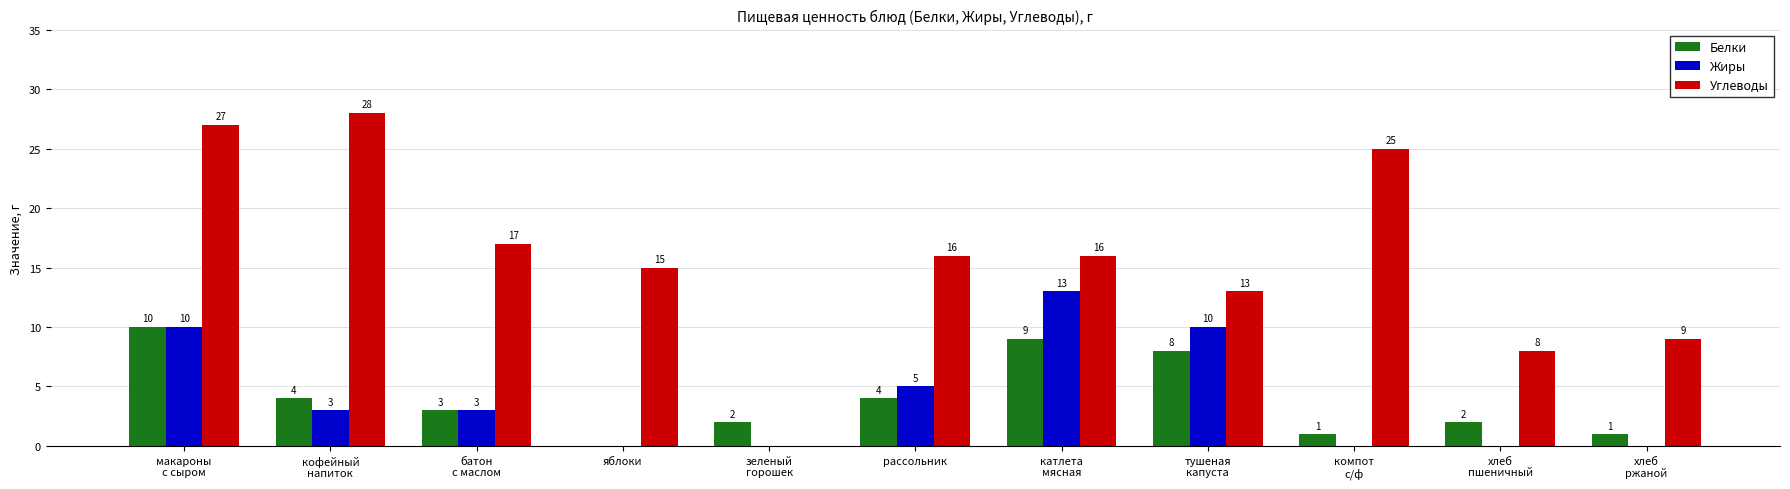

What is the sum of all Жиры values?

44